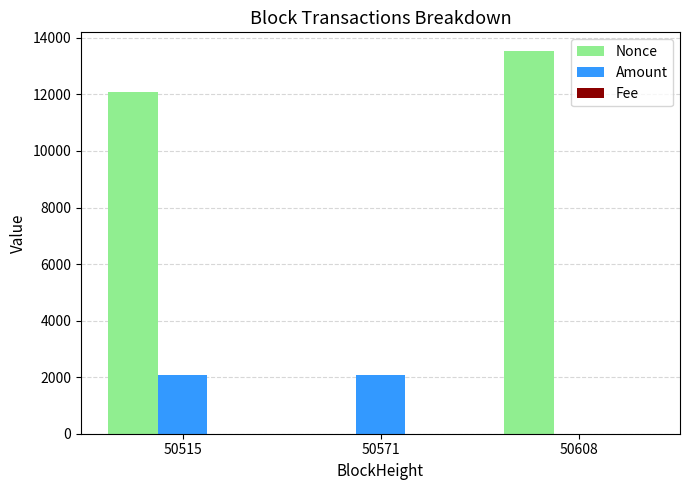

The value of Nonce at 50608 is 13520.0. True or false?

True